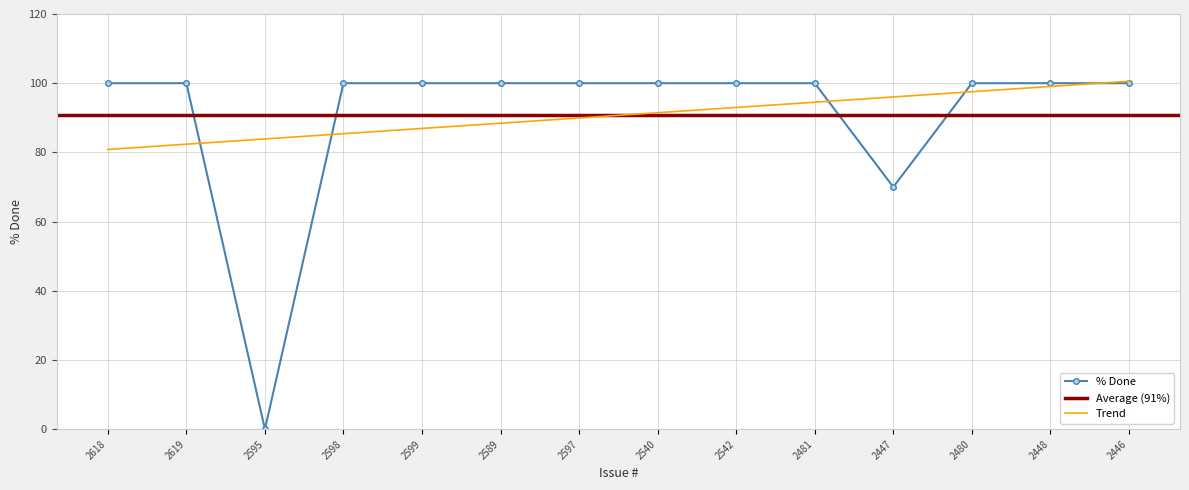

What is the label of the 6th point from the right?

2542